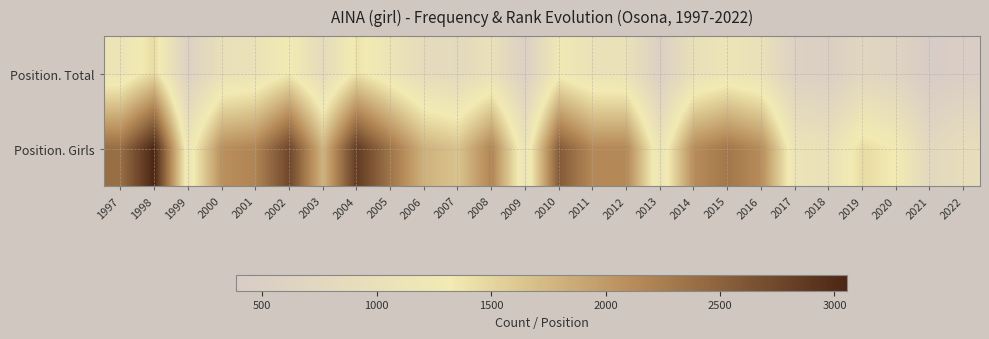

Which label corresponds to the largest value in the chart?

1998